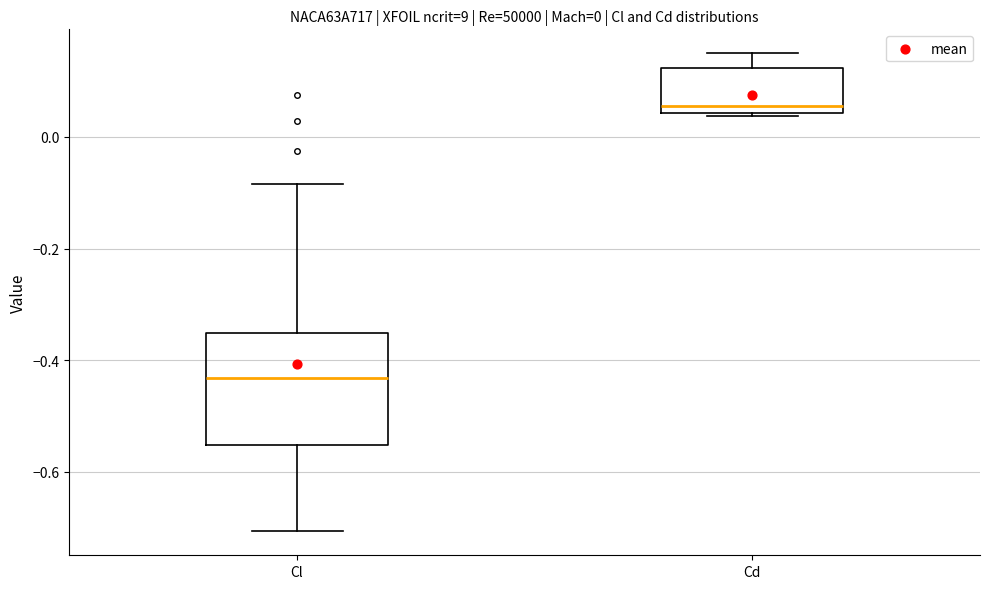

Comparing the boxes themselves (not the whiskers), which one is the tallest?

Cl